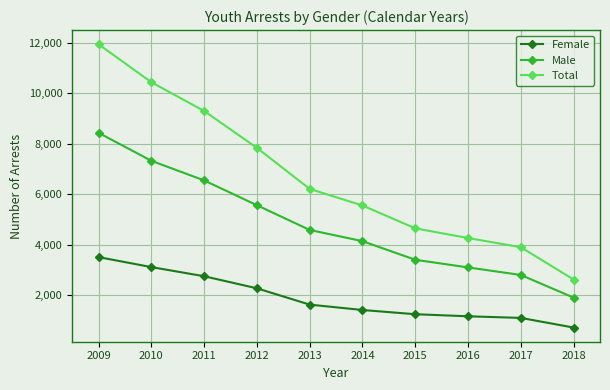

Which category has the highest value in the Male series?

2009